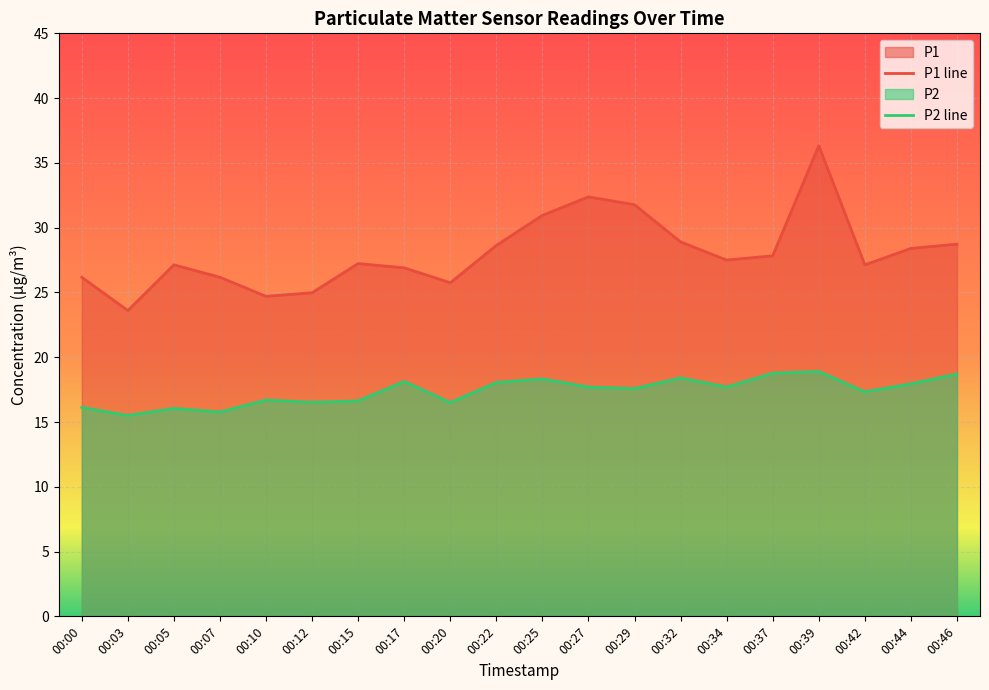

What is the value of the P1 point at the 11th from the left?

30.9